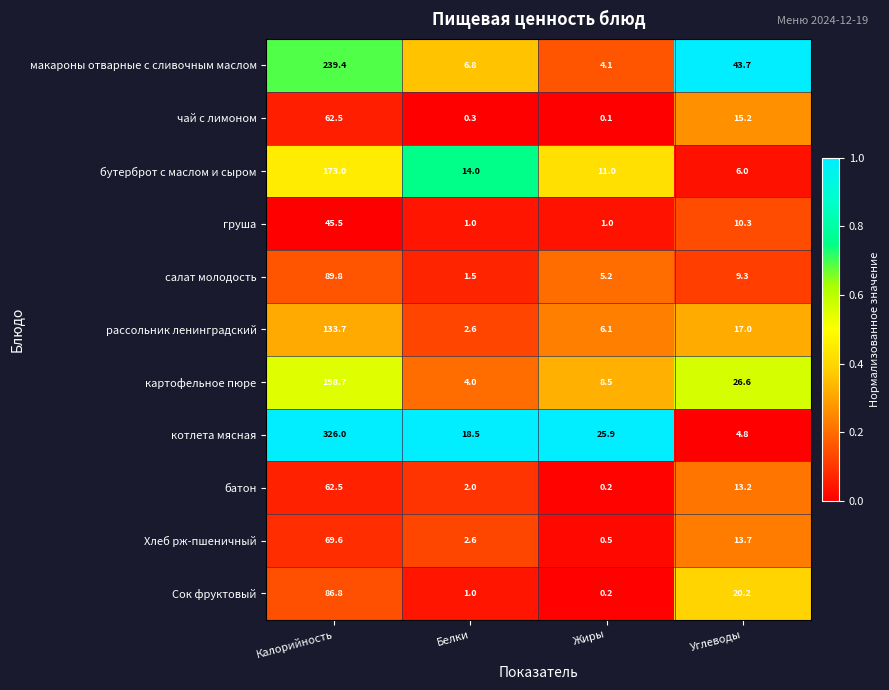

The value of батон at Калорийность is 62.5. True or false?

True